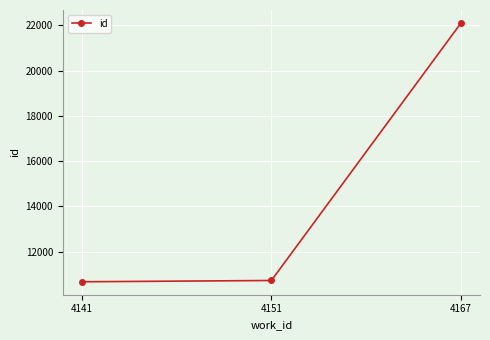

Reading left to right, extract all data points from this chart.

10665	10722	22106